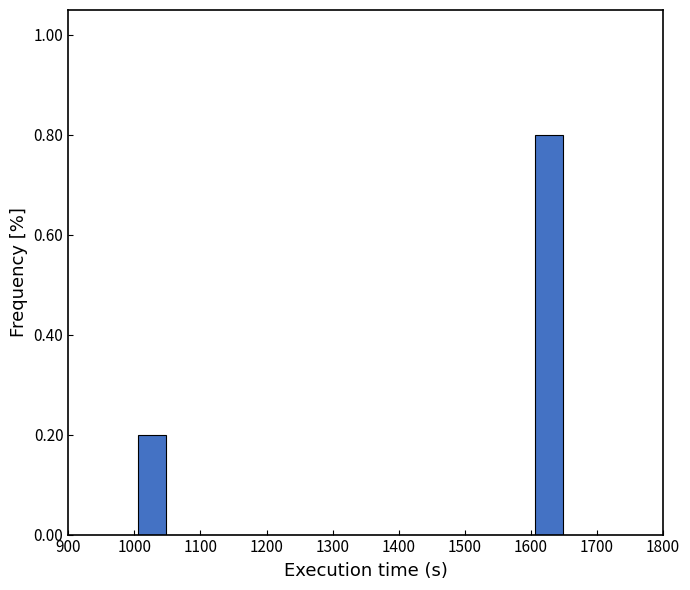

How tall is the bar that spans 1010 to 1050 on the x-axis? Neither the bar edges nor the heights are printed on the chart, so give them approximately, as read against the axes.

0.2